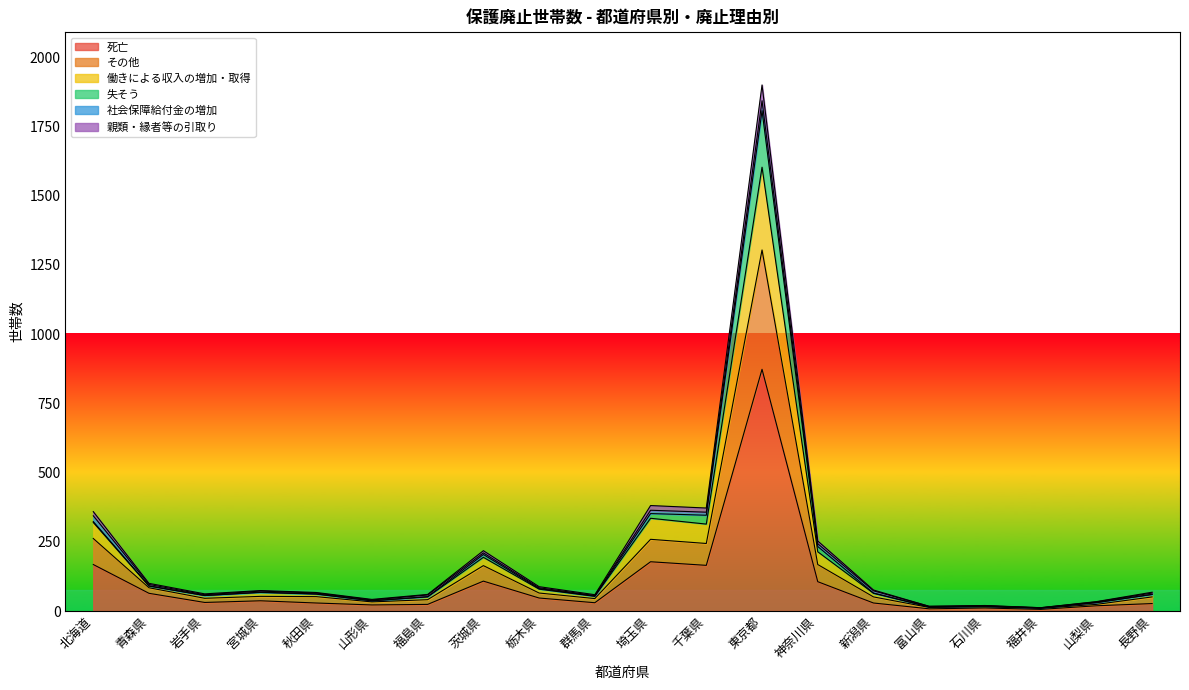

Which category has the highest value in the 死亡 series?

東京都